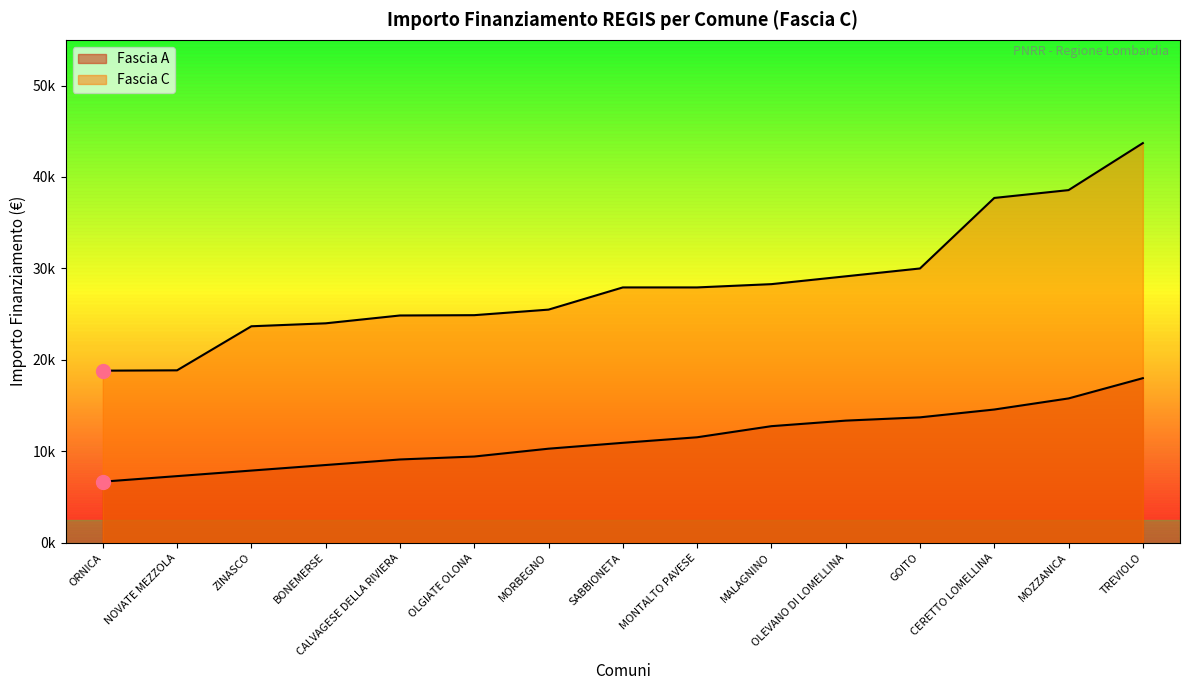

Between NOVATE MEZZOLA and BONEMERSE, which is larger?

BONEMERSE